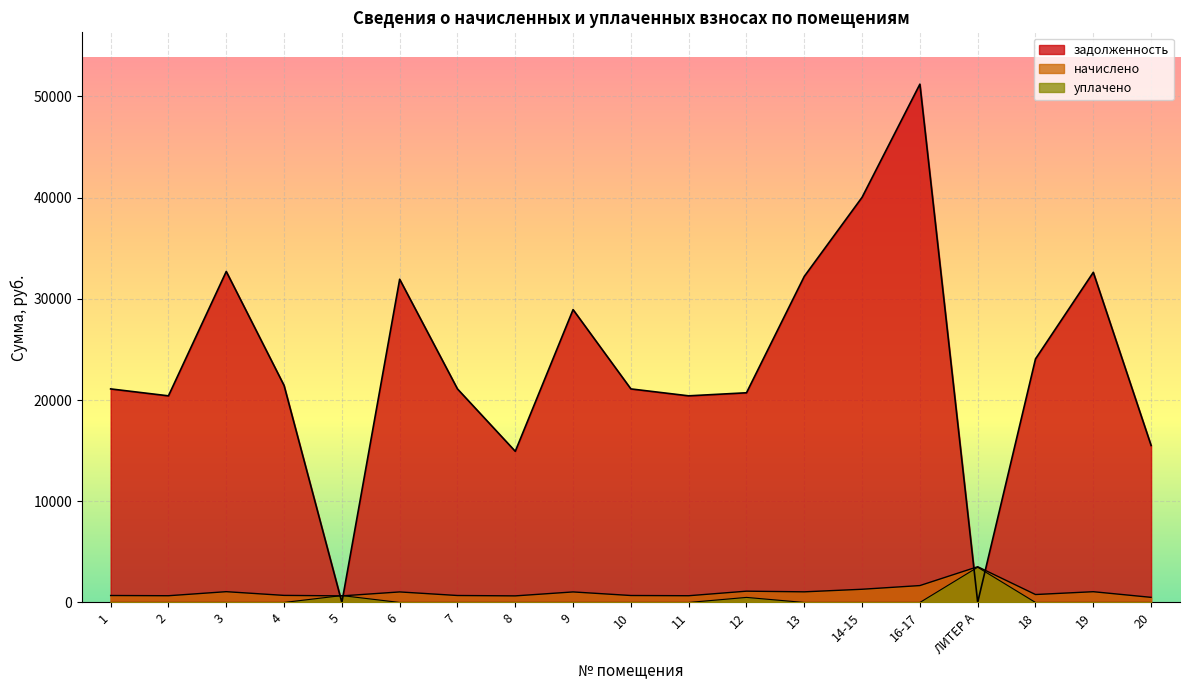

The value of уплачено at 3 is 0.0. True or false?

True